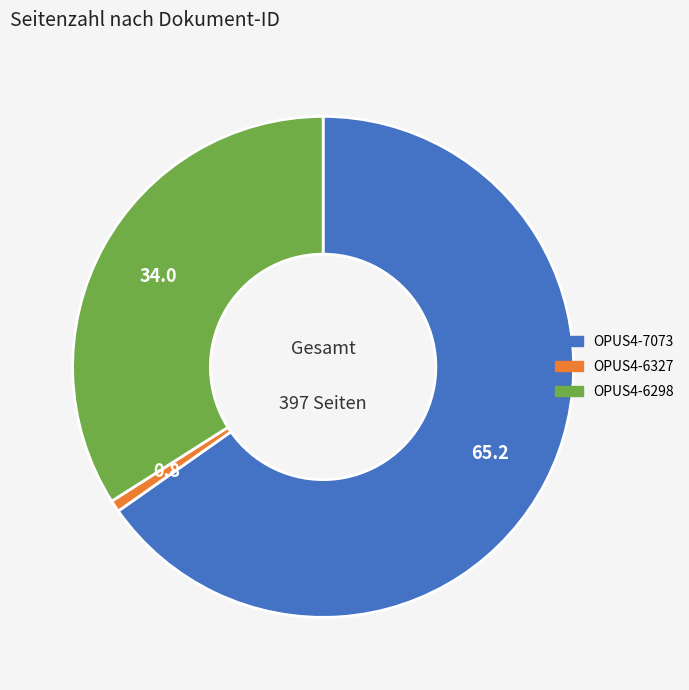

Which category accounts for the majority?

OPUS4-7073